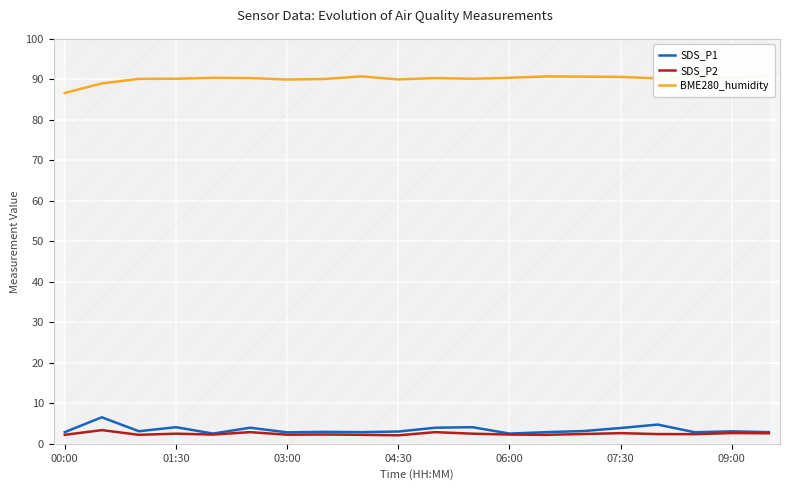

True or false: SDS_P1 and BME280_humidity cross at least once.

False